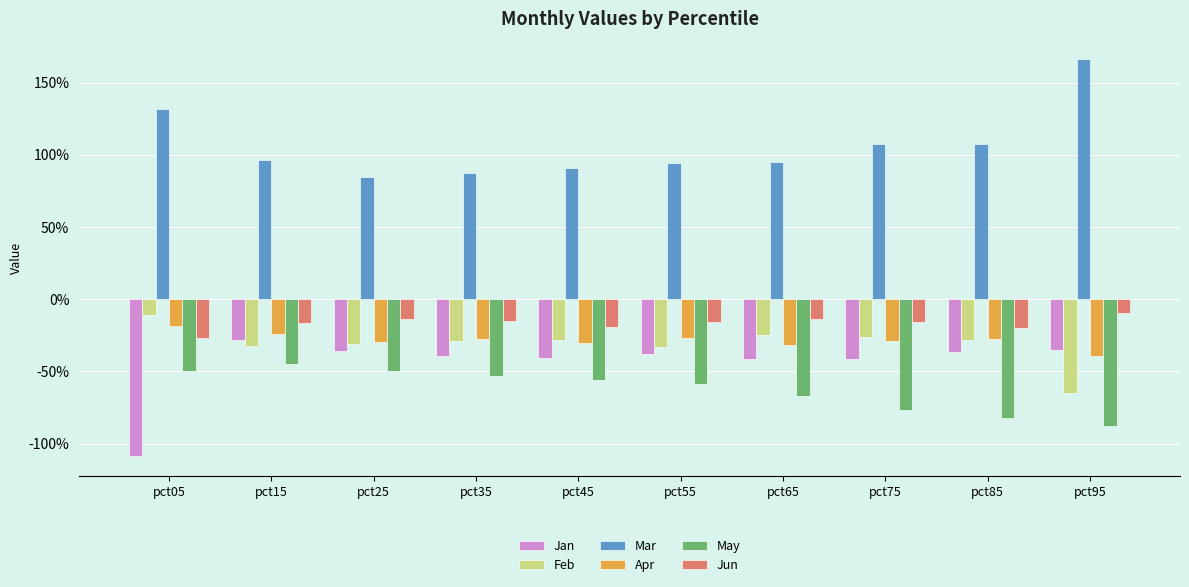

What are all the series names shown in the legend?

Jan, Feb, Mar, Apr, May, Jun